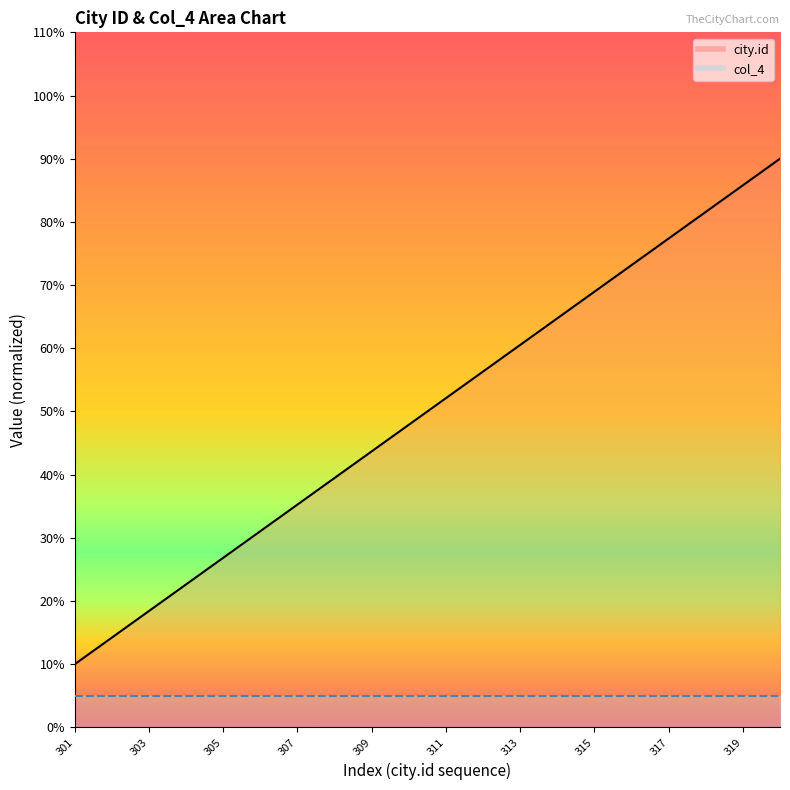

What is the value of the 14th point from the left?

64.7